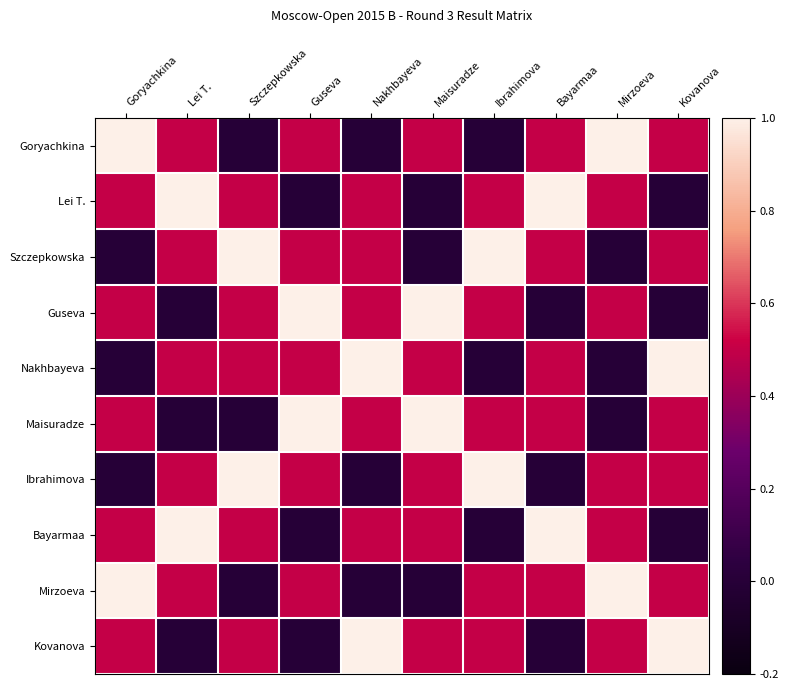

Reading left to right, extract all data points from this chart.

Goryachkina: Goryachkina=1.0	Lei T.=0.5	Szczepkowska=0.0	Guseva=0.5	Nakhbayeva=0.0	Maisuradze=0.5	Ibrahimova=0.0	Bayarmaa=0.5	Mirzoeva=1.0	Kovanova=0.5
Lei T.: Goryachkina=0.5	Lei T.=1.0	Szczepkowska=0.5	Guseva=0.0	Nakhbayeva=0.5	Maisuradze=0.0	Ibrahimova=0.5	Bayarmaa=1.0	Mirzoeva=0.5	Kovanova=0.0
Szczepkowska: Goryachkina=0.0	Lei T.=0.5	Szczepkowska=1.0	Guseva=0.5	Nakhbayeva=0.5	Maisuradze=0.0	Ibrahimova=1.0	Bayarmaa=0.5	Mirzoeva=0.0	Kovanova=0.5
Guseva: Goryachkina=0.5	Lei T.=0.0	Szczepkowska=0.5	Guseva=1.0	Nakhbayeva=0.5	Maisuradze=1.0	Ibrahimova=0.5	Bayarmaa=0.0	Mirzoeva=0.5	Kovanova=0.0
Nakhbayeva: Goryachkina=0.0	Lei T.=0.5	Szczepkowska=0.5	Guseva=0.5	Nakhbayeva=1.0	Maisuradze=0.5	Ibrahimova=0.0	Bayarmaa=0.5	Mirzoeva=0.0	Kovanova=1.0
Maisuradze: Goryachkina=0.5	Lei T.=0.0	Szczepkowska=0.0	Guseva=1.0	Nakhbayeva=0.5	Maisuradze=1.0	Ibrahimova=0.5	Bayarmaa=0.5	Mirzoeva=0.0	Kovanova=0.5
Ibrahimova: Goryachkina=0.0	Lei T.=0.5	Szczepkowska=1.0	Guseva=0.5	Nakhbayeva=0.0	Maisuradze=0.5	Ibrahimova=1.0	Bayarmaa=0.0	Mirzoeva=0.5	Kovanova=0.5
Bayarmaa: Goryachkina=0.5	Lei T.=1.0	Szczepkowska=0.5	Guseva=0.0	Nakhbayeva=0.5	Maisuradze=0.5	Ibrahimova=0.0	Bayarmaa=1.0	Mirzoeva=0.5	Kovanova=0.0
Mirzoeva: Goryachkina=1.0	Lei T.=0.5	Szczepkowska=0.0	Guseva=0.5	Nakhbayeva=0.0	Maisuradze=0.0	Ibrahimova=0.5	Bayarmaa=0.5	Mirzoeva=1.0	Kovanova=0.5
Kovanova: Goryachkina=0.5	Lei T.=0.0	Szczepkowska=0.5	Guseva=0.0	Nakhbayeva=1.0	Maisuradze=0.5	Ibrahimova=0.5	Bayarmaa=0.0	Mirzoeva=0.5	Kovanova=1.0